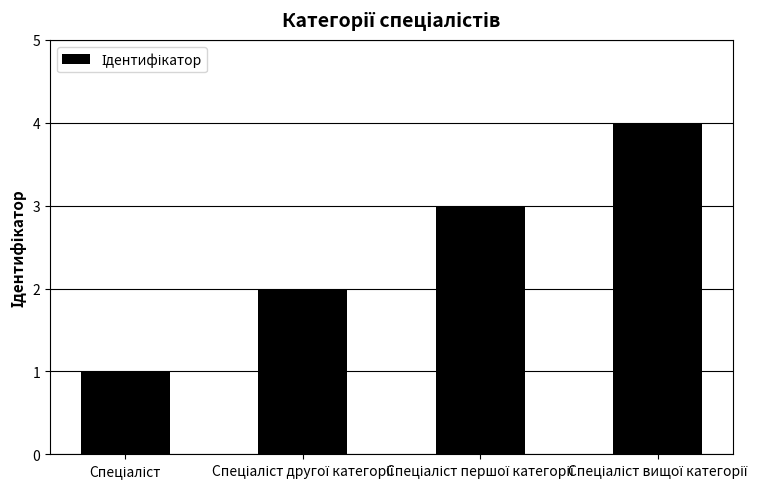

What is the maximum value shown in the chart?

4